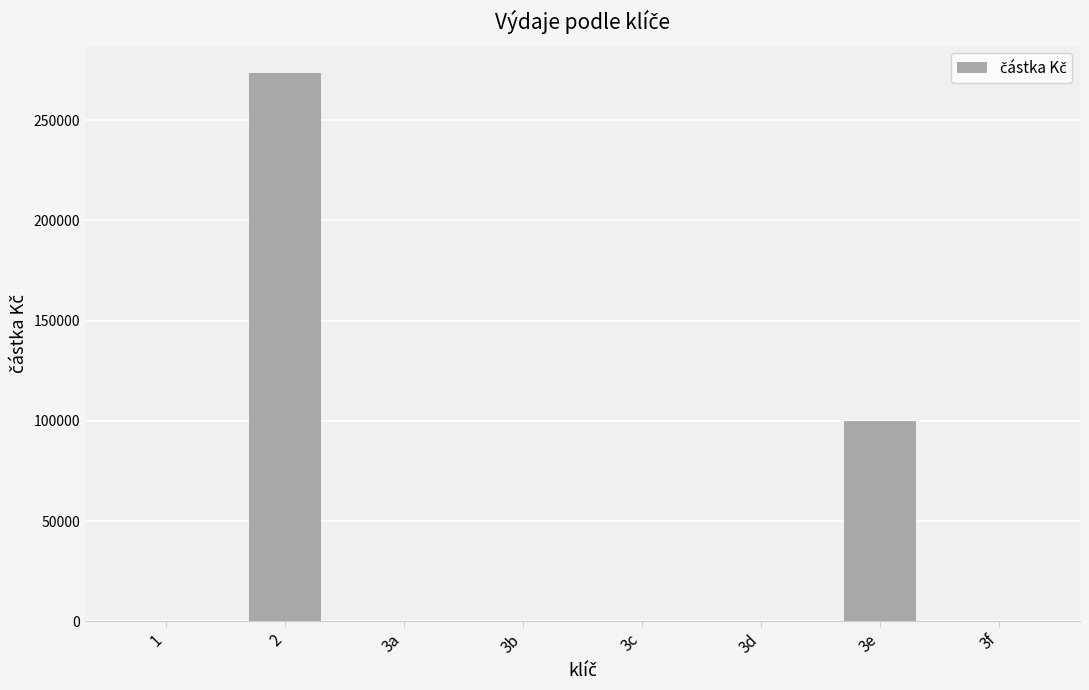

What is the difference between the values at 3e and 3a?

99942.0